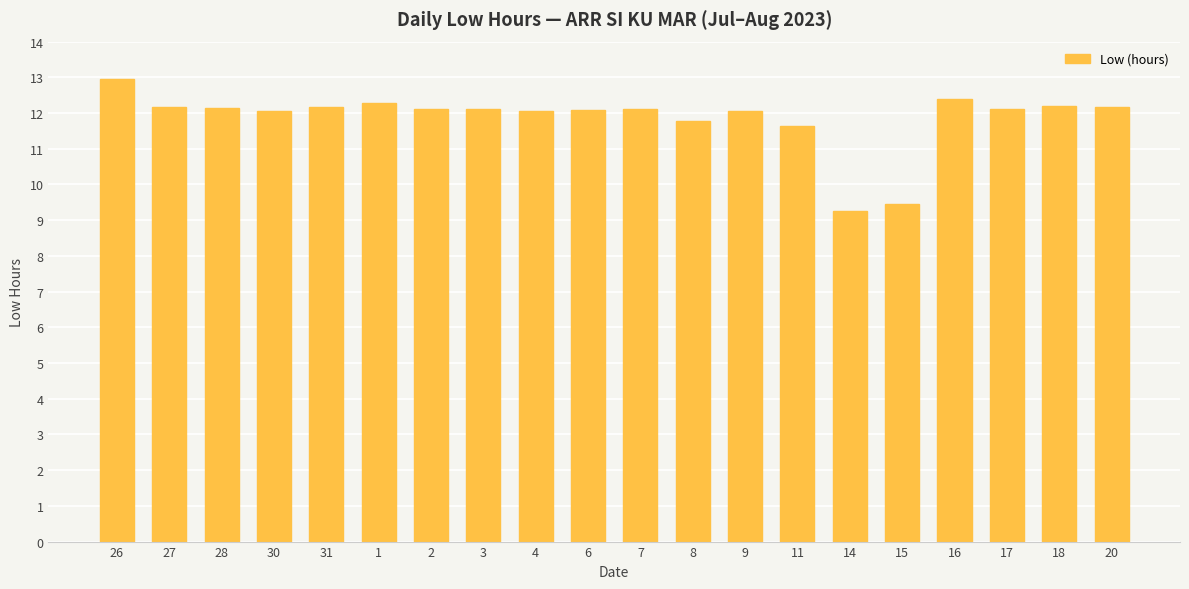

How many bars are there in total?

20